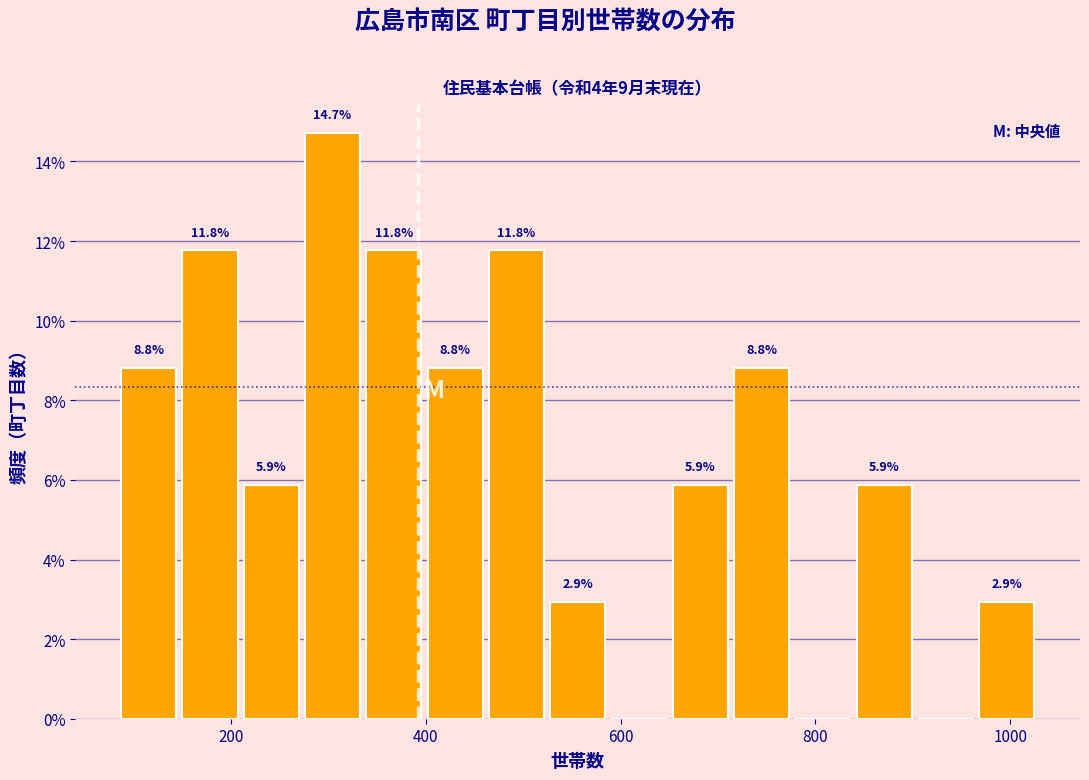

Read against the x-axis, roughly where is the centre of the tallest bar?

300